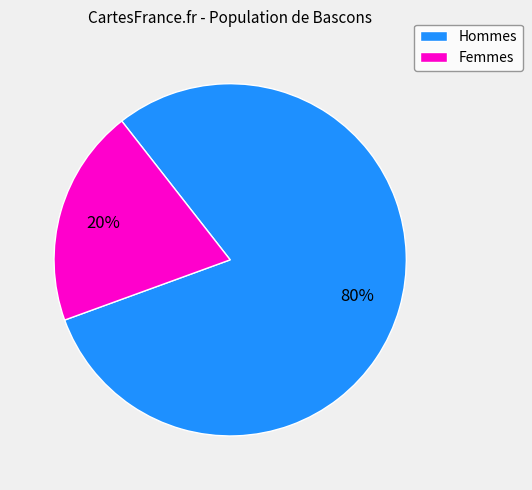

To the nearest percent, what is the difference between the largest and smallest slice percentages?

60%